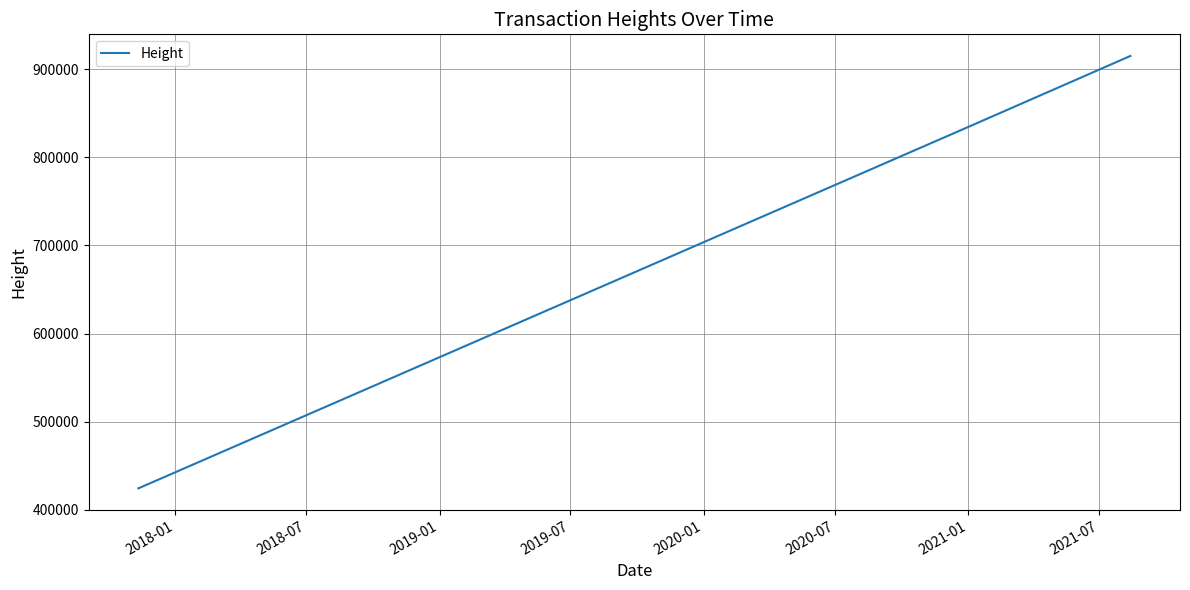

What is the minimum value shown in the chart?

424169